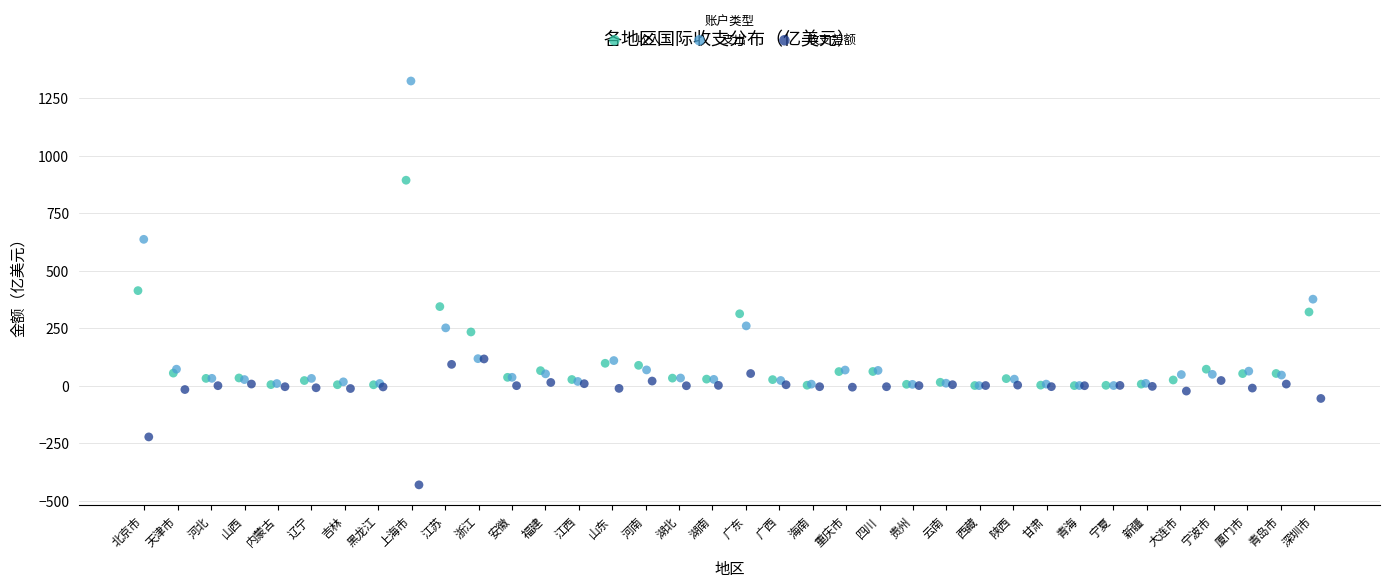

Which series contains the lowest Y value?

收支差额